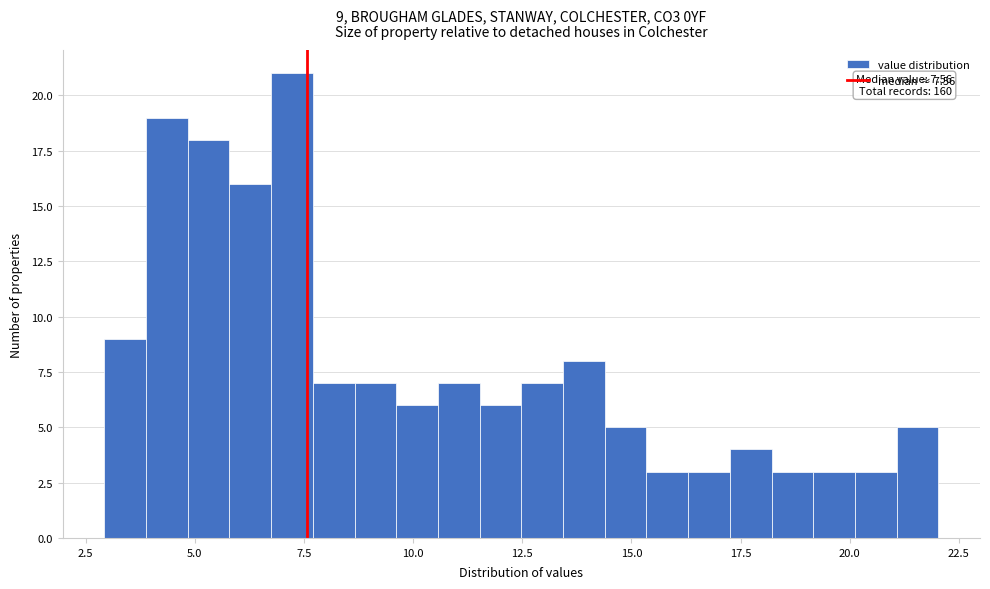

Read against the x-axis, roughly where is the centre of the tallest bar?

7.0